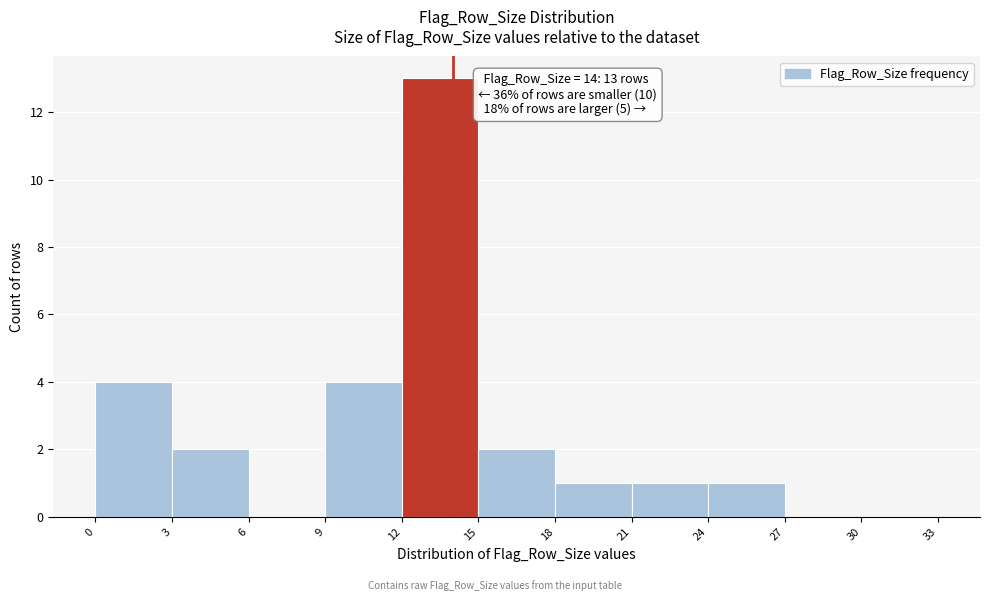

Over which range of the x-axis is the bar tallest?

12 to 15